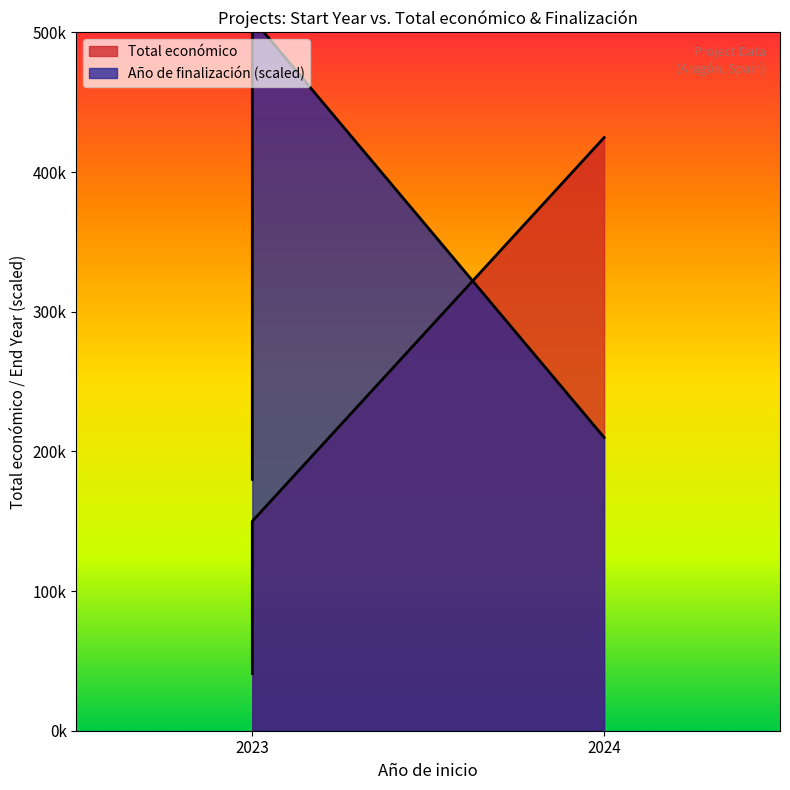

Rank the categories by value from lowest to highest.

2023, 2023, 2023, 2024